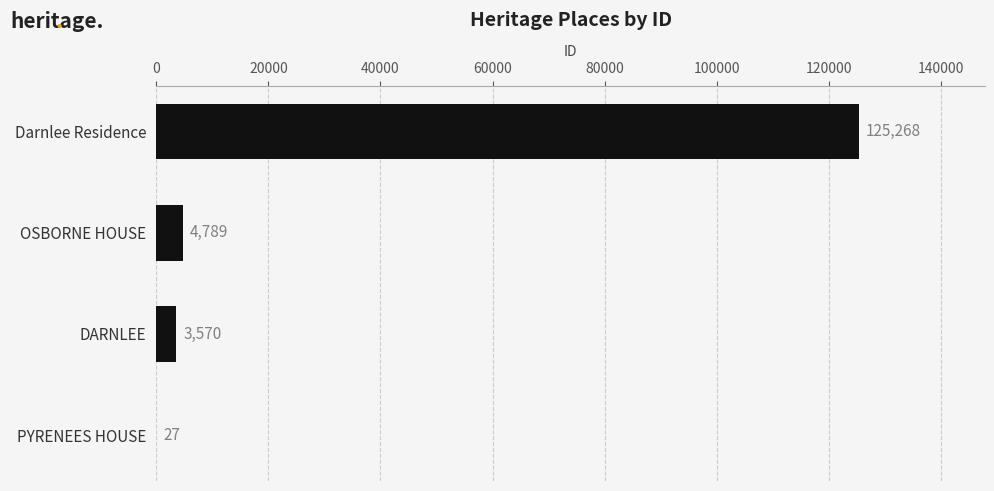

What is the sum of the values at Darnlee Residence and OSBORNE HOUSE?

130057